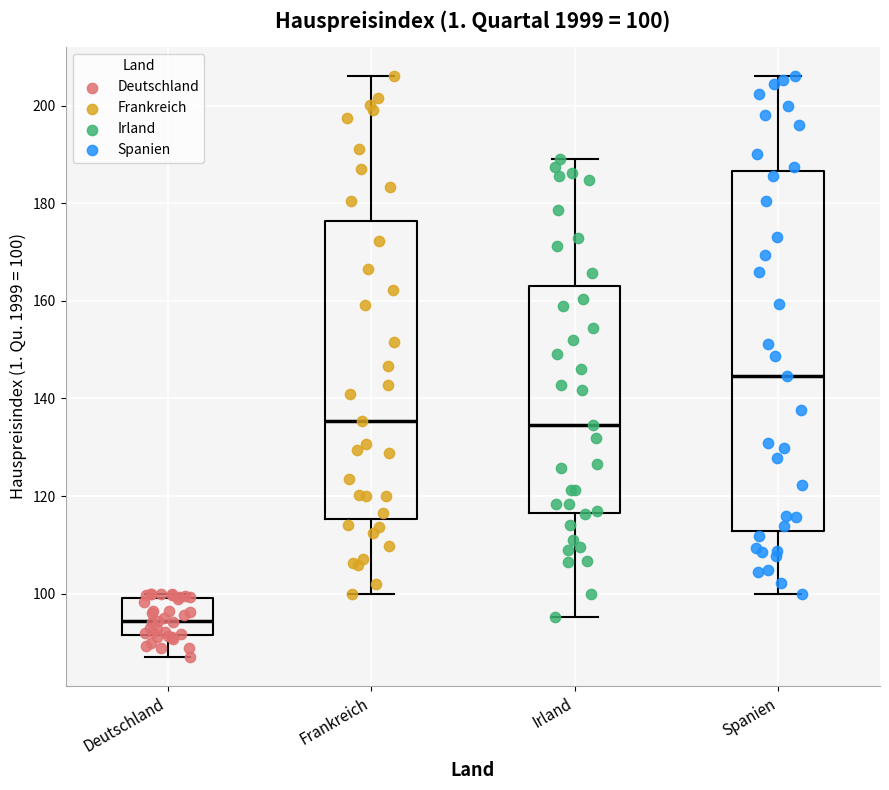

Which box is the tallest, from its lower edge to its upper edge?

Spanien